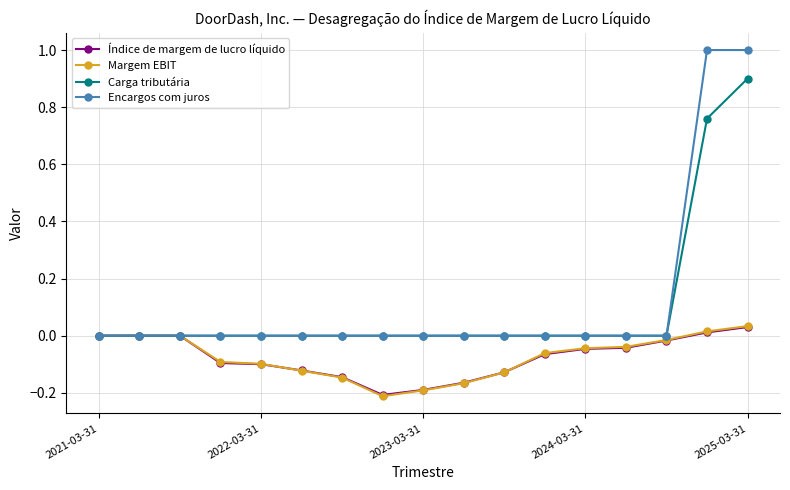

What is the greatest value displayed?

1.0